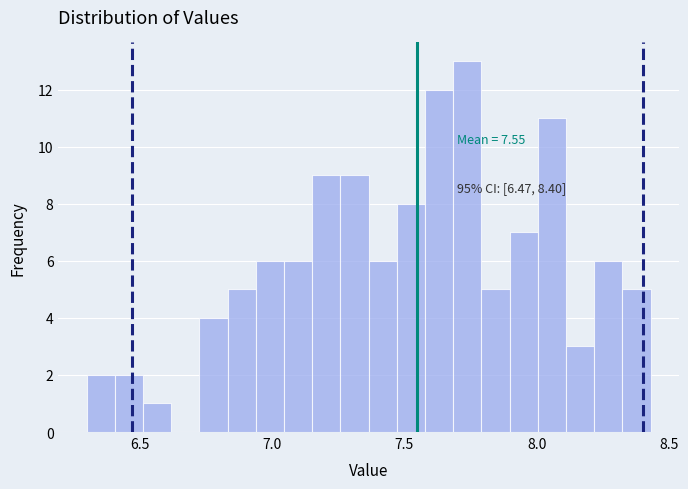

Around what value on the x-axis is the tallest bar? Give the approximate position of its centre, as read against the axis.

7.75